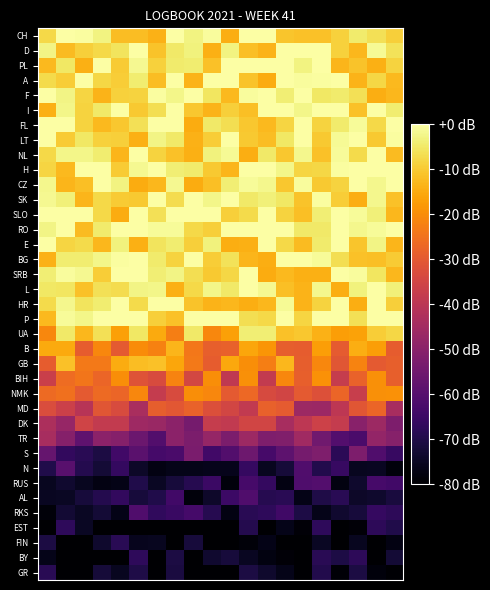

At which category is the sum across all series the highest?

11